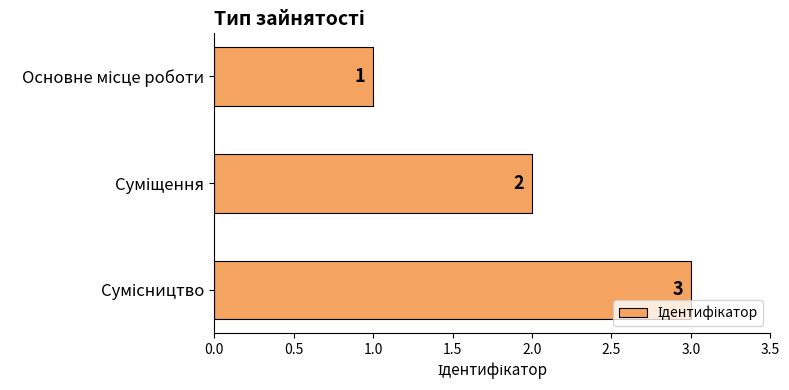

What is the sum of all values?

6